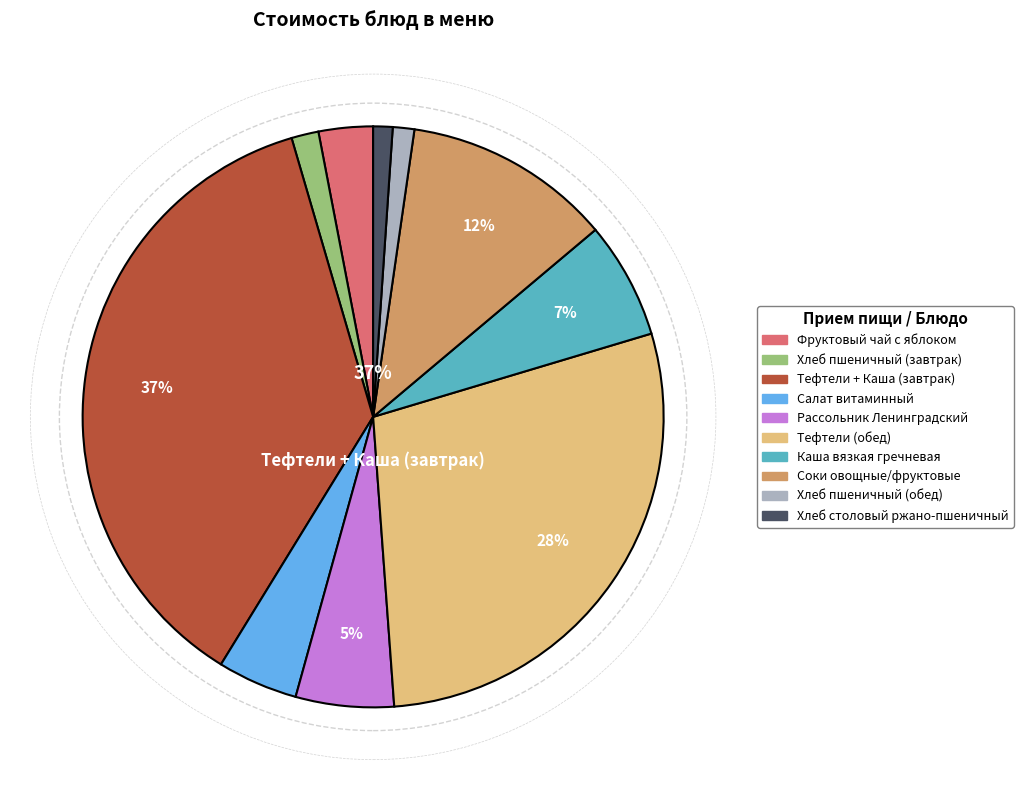

Do Хлеб пшеничный (обед) and Каша вязкая гречневая together represent more than half of the pie?

No